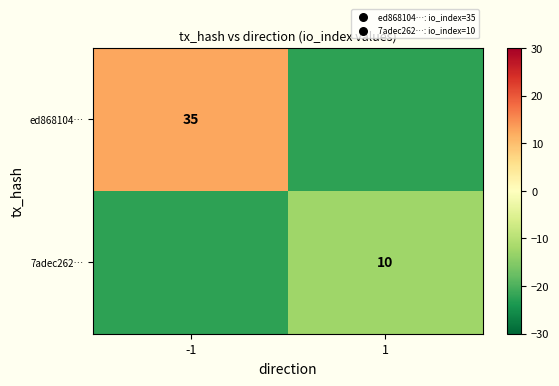

The value of 7adec262… at 1 is 13.6. True or false?

False